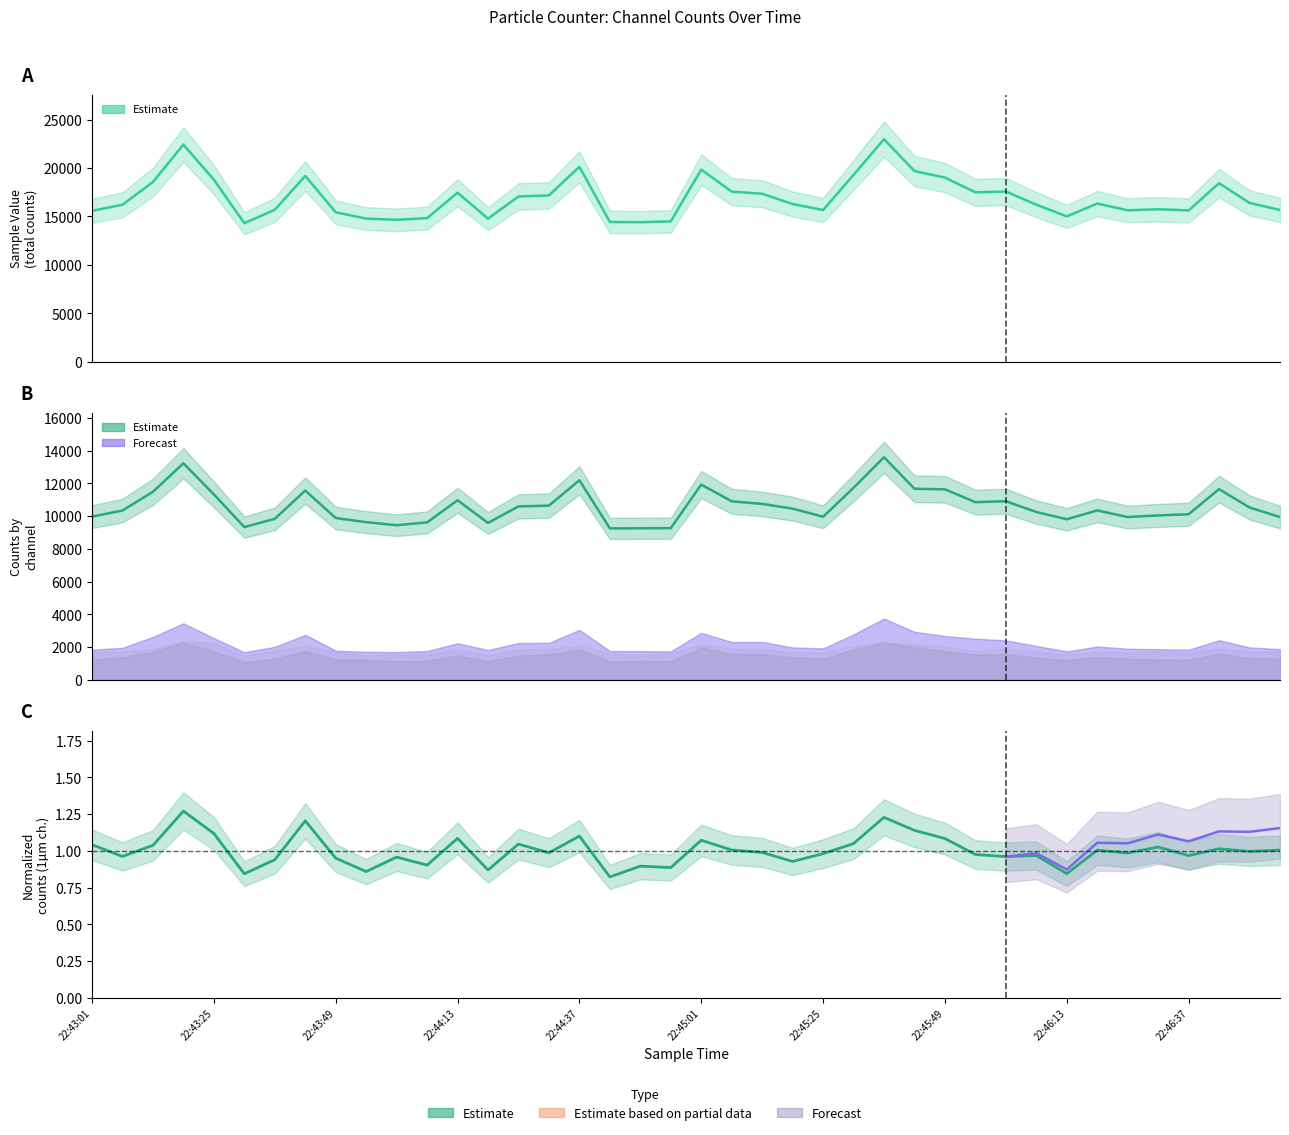

Is the value of Sample Value at 22:45:43 greater than the value of Counts/Channel 0 (0.1um) at 22:43:25?

Yes